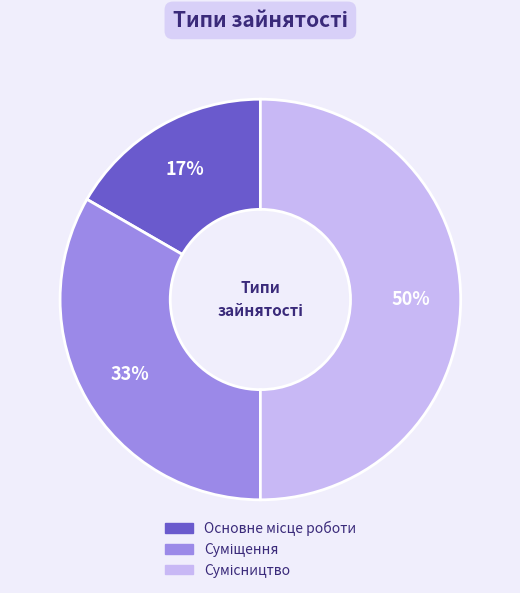

To the nearest percent, what is the average slice percentage?

33%